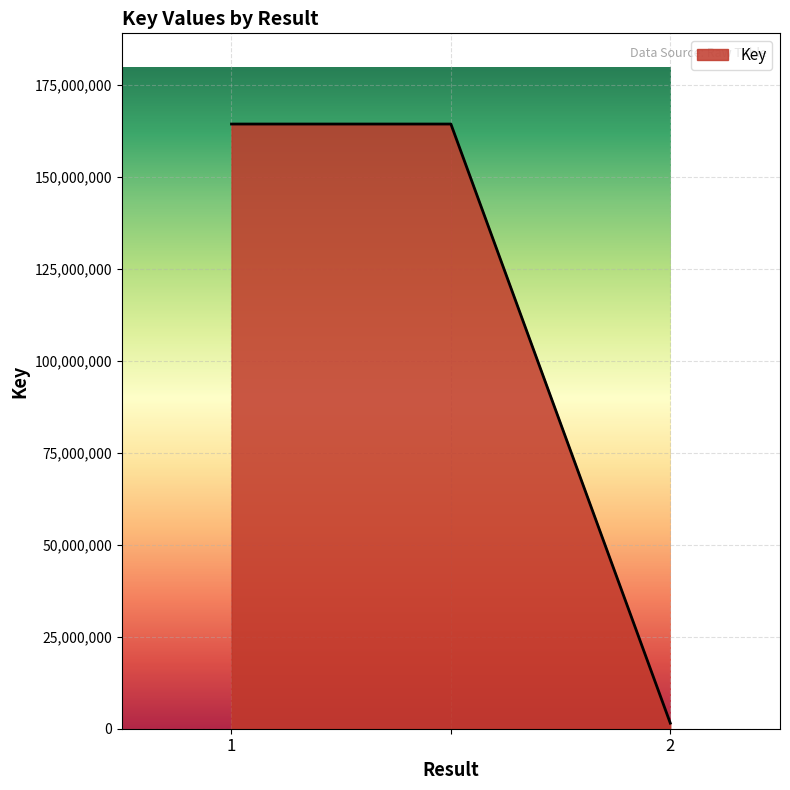

What is the maximum value shown in the chart?

164426658